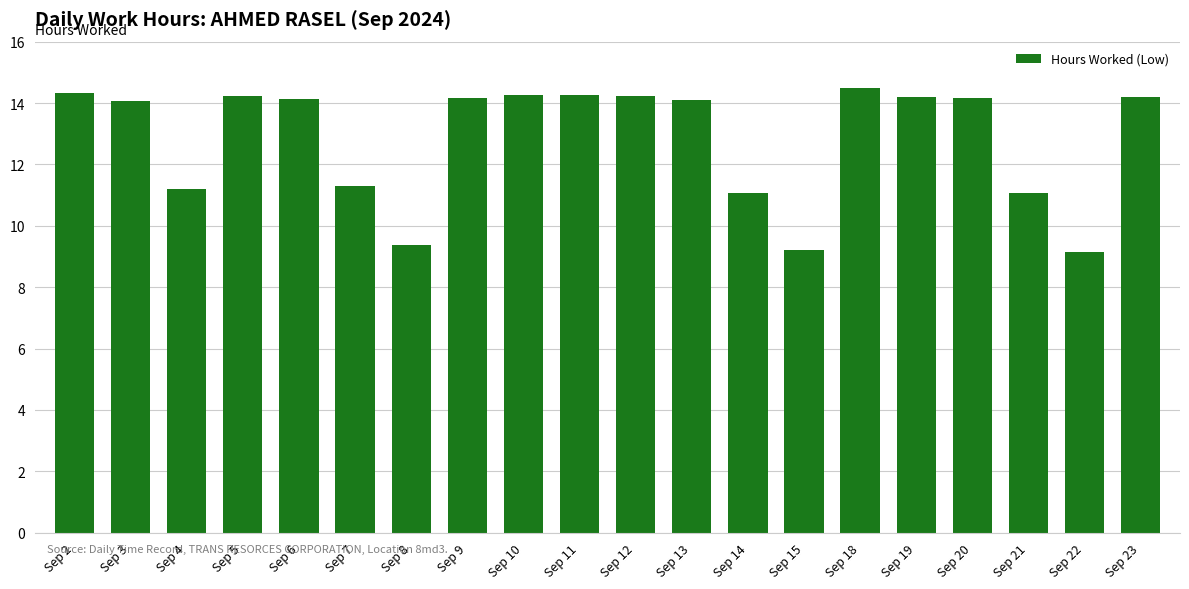

At which label does the data first exceed 14?

Sep 2